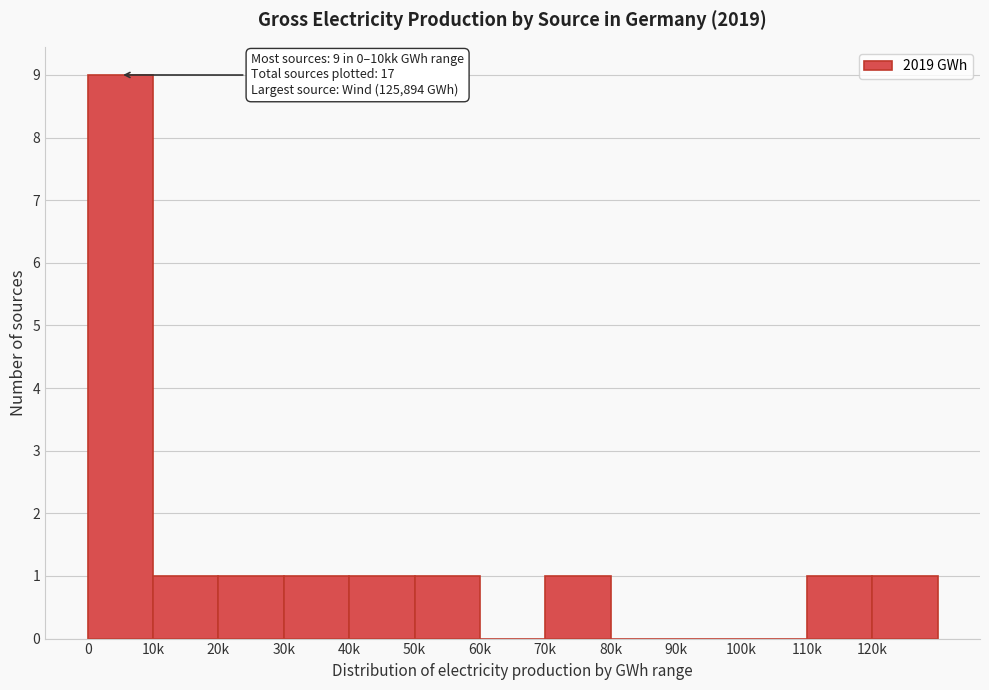

Reading left to right, extract all data points from this chart.

0=9	10k=1	20k=1	30k=1	40k=1	50k=1	60k=0	70k=1	80k=0	90k=0	100k=0	110k=1	120k=1